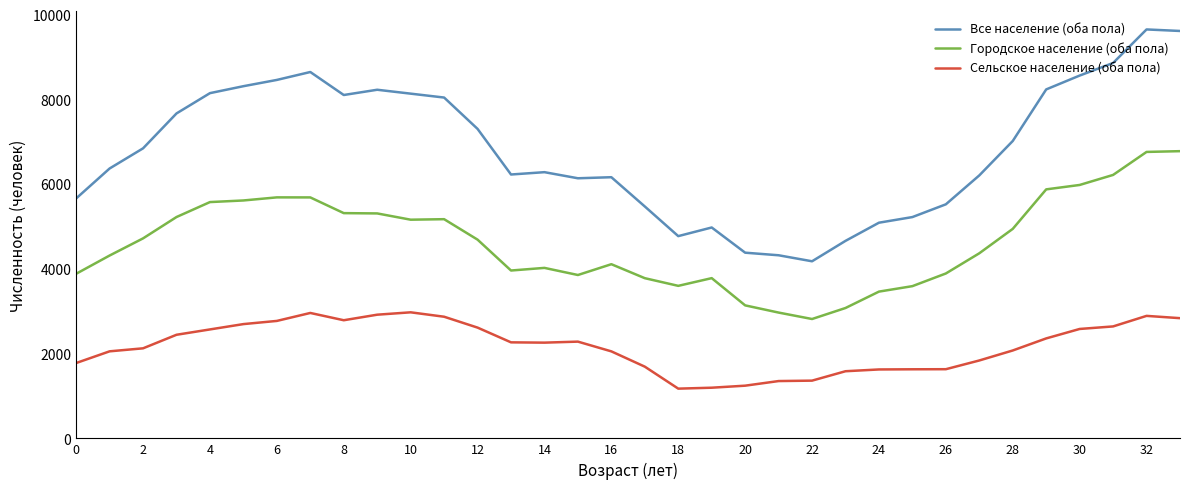

Does the chart have visible grid lines?

No